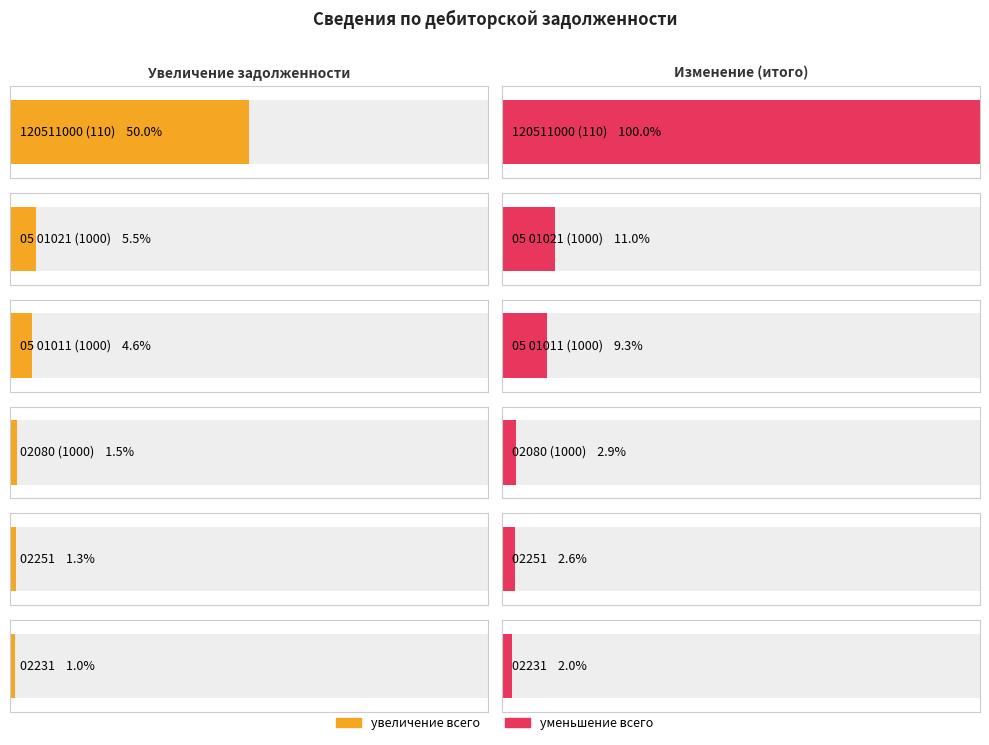

Are the bars horizontal?

Yes